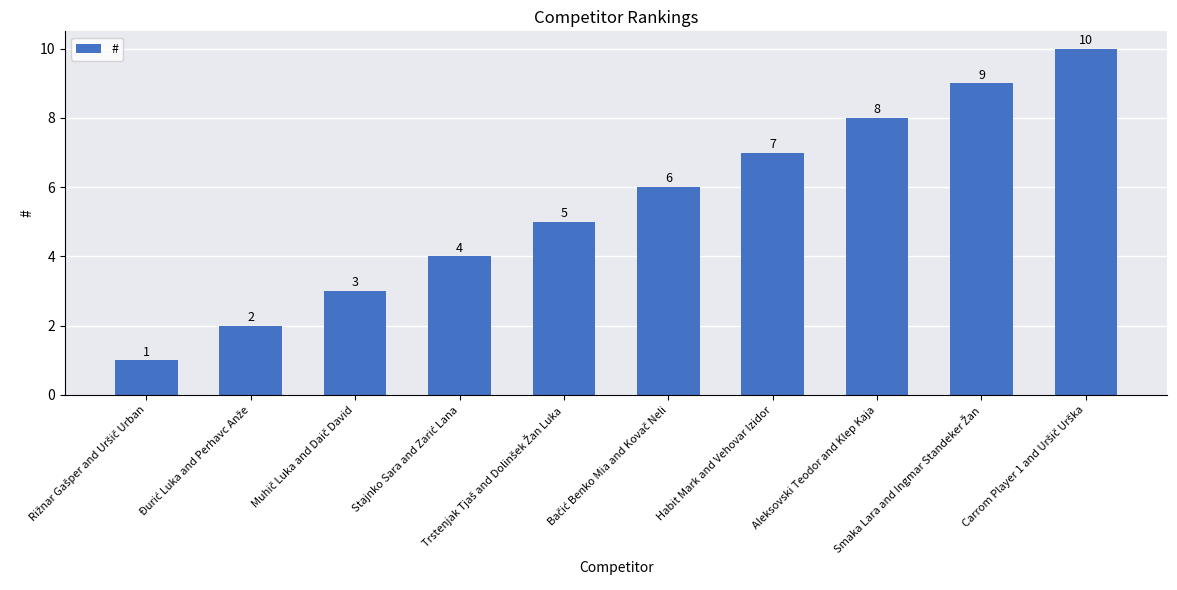

What is the label of the 3rd bar from the right?

Aleksovski Teodor and Klep Kaja